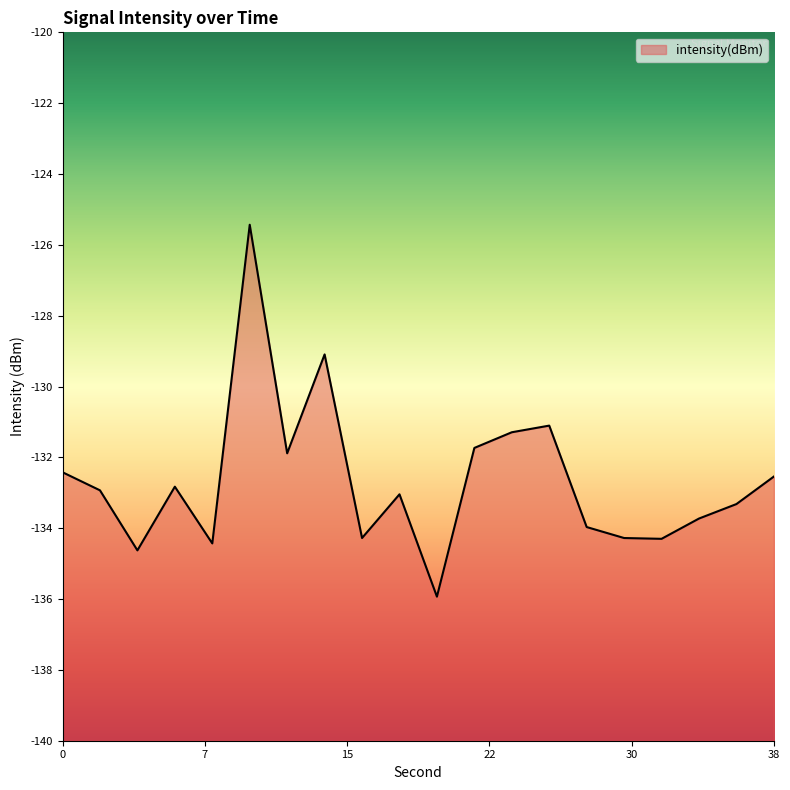

Reading right to left, list all the values displayed in this chart.

-132.5	-133.3	-133.7	-134.3	-134.3	-134.0	-131.1	-131.3	-131.7	-135.9	-133.0	-134.3	-129.1	-131.9	-125.4	-134.4	-132.8	-134.6	-132.9	-132.4